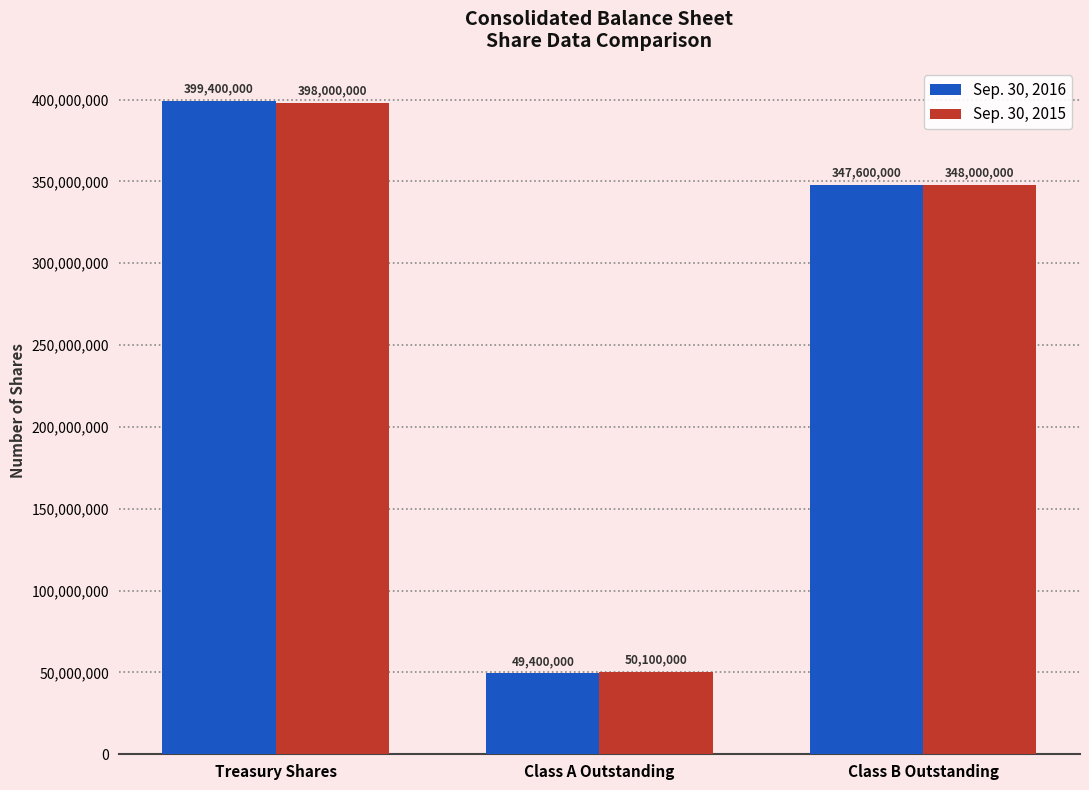

What is the average value of the Sep. 30, 2016 series?

265466667